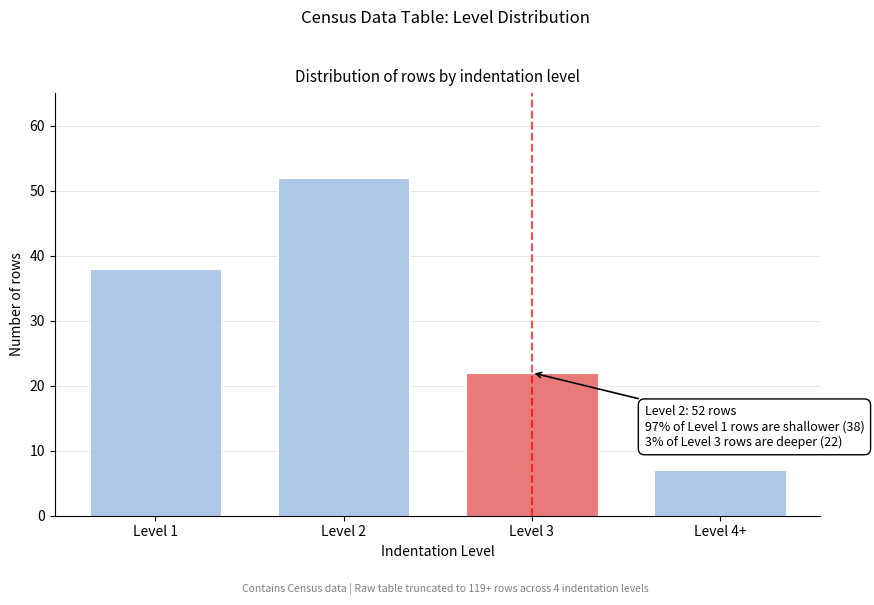

Reading left to right, what are all the values shown in this chart?

38	52	22	7